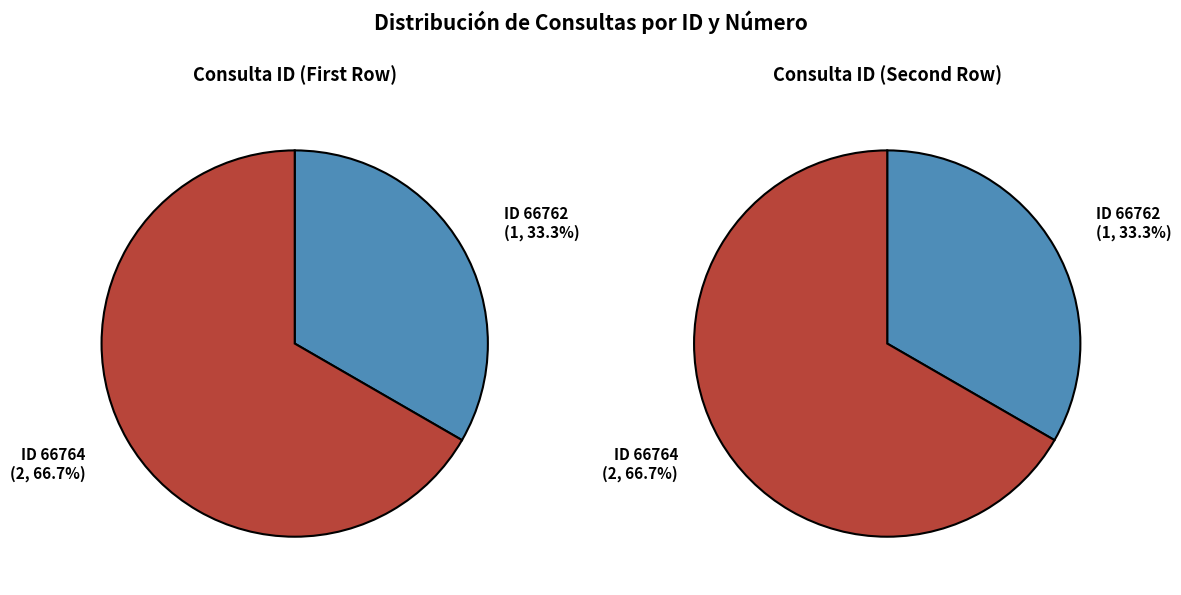

Count the number of slices in the pie.

2